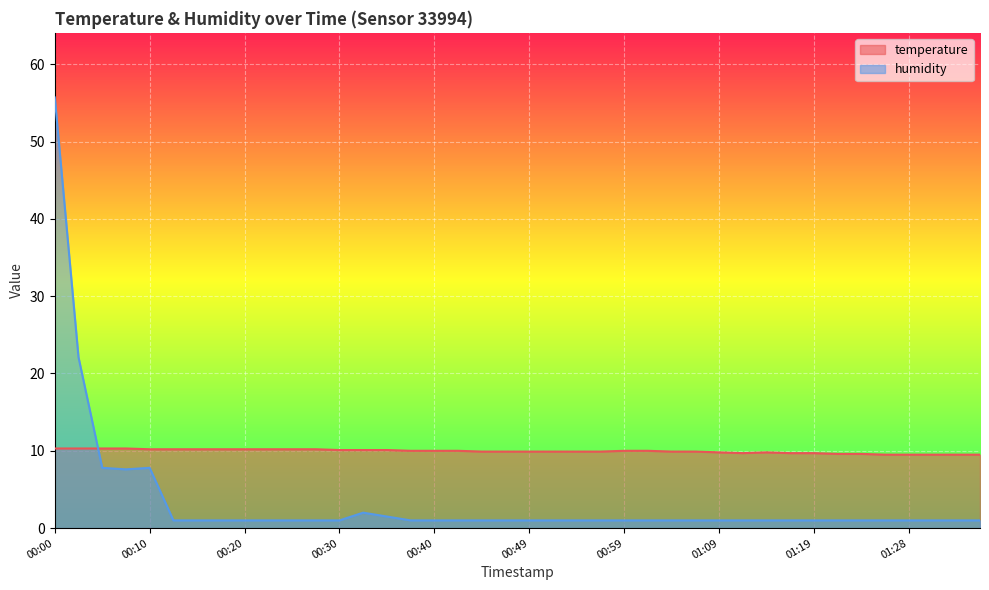

Read the humidity value at 01:31.

1.0